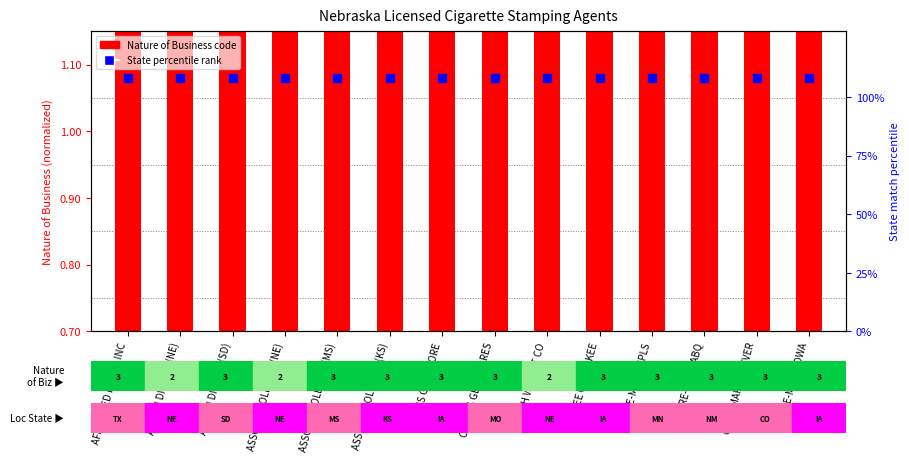

Is the value of Nature of Business code at CASH WA DIST CO greater than the value of Mailing = Location state match at CORE-MARK IOWA?

No